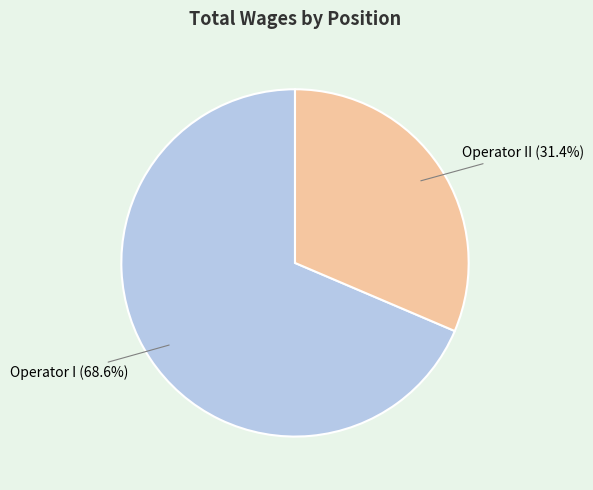

Count the number of slices in the pie.

2